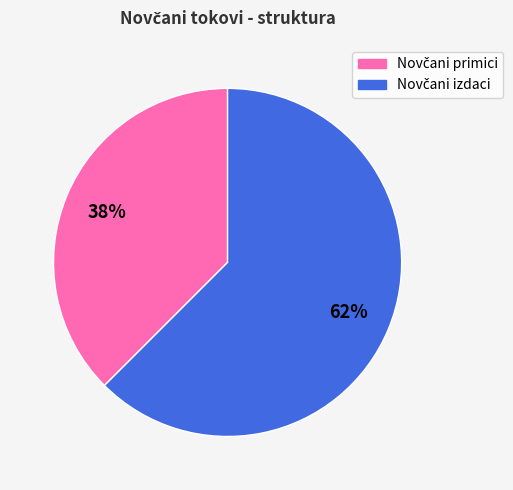

Count the number of slices in the pie.

2